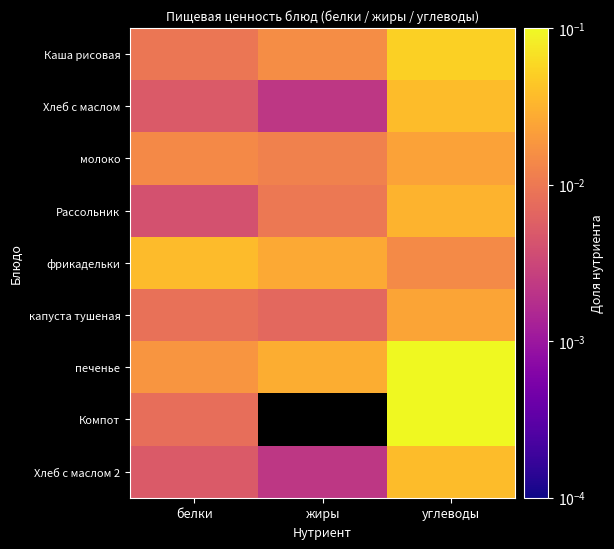

At how many categories does at least one series exceed 0?

3